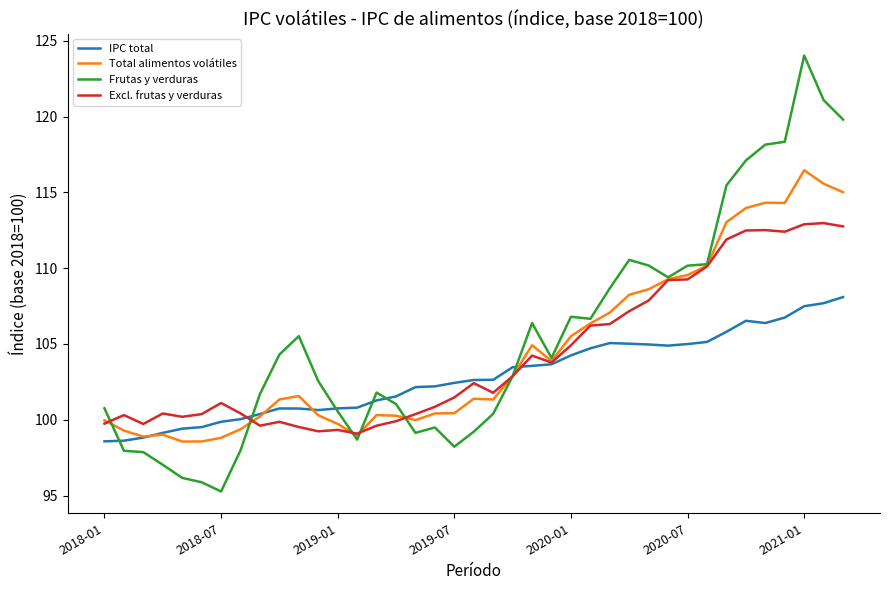

Which series has the largest range (max minus min)?

Frutas y verduras